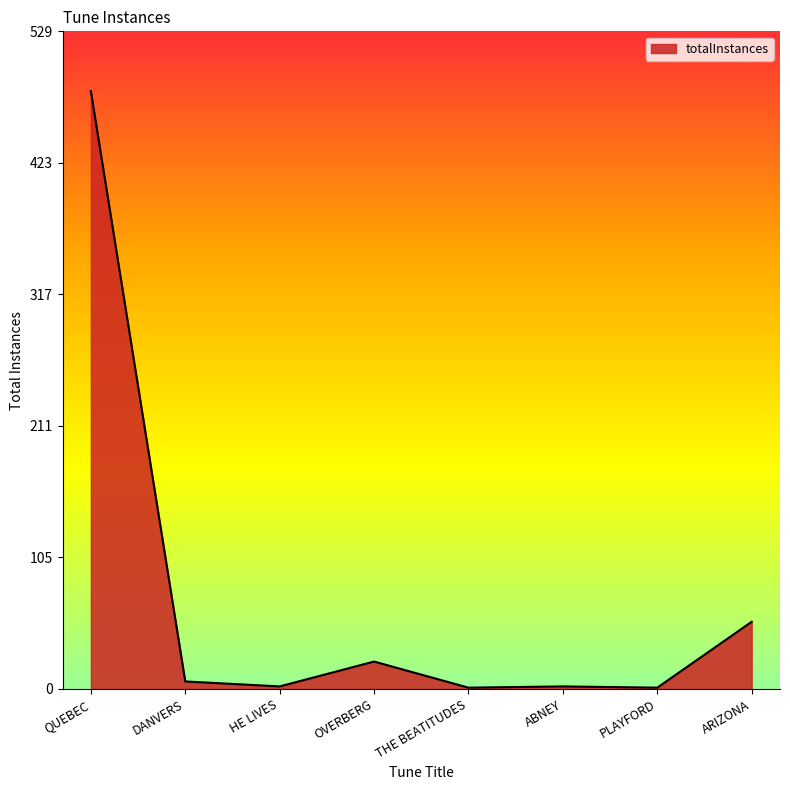

What is the maximum value shown in the chart?

481